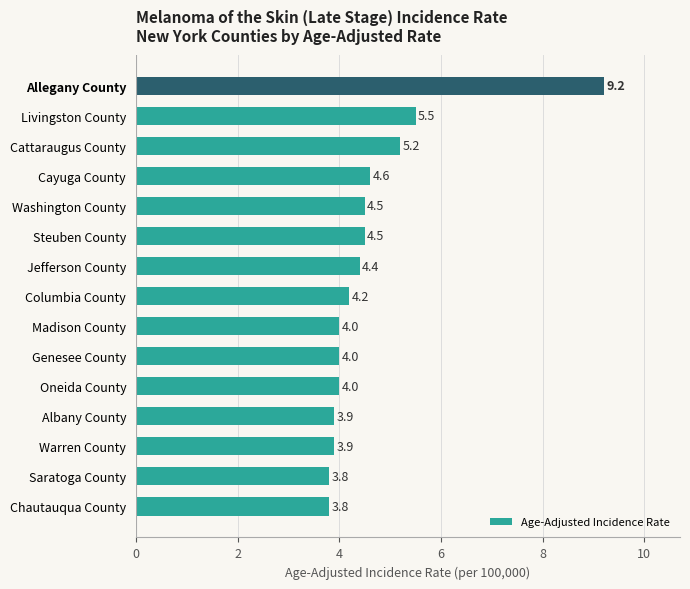

Does the chart contain stacked bars?

No